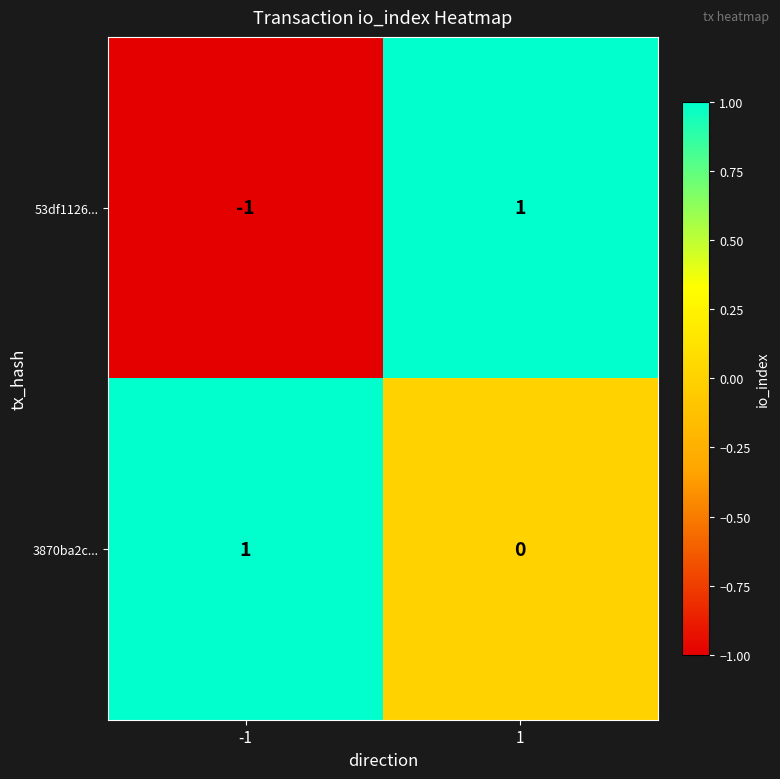

Rank the categories by 53df1126... value from lowest to highest.

-1, 1